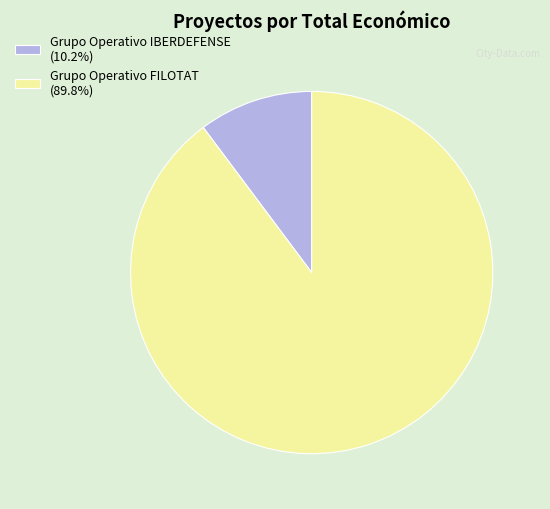

Rank the categories by value from highest to lowest.

Grupo Operativo FILOTAT, Grupo Operativo IBERDEFENSE